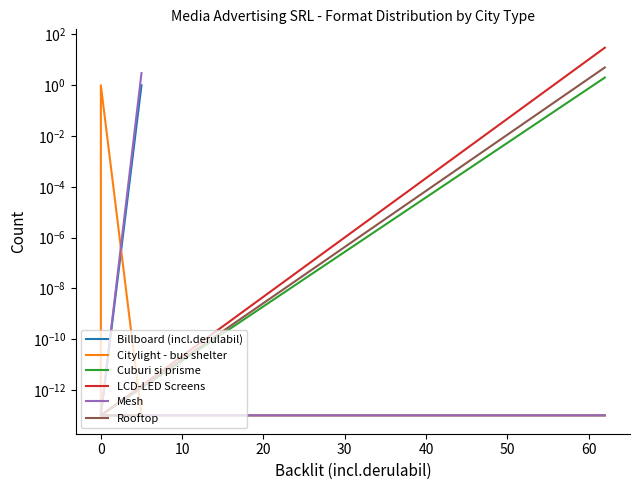

Rank the series by their maximum value, from lowest to highest.

Billboard (incl.derulabil), Citylight - bus shelter, Cuburi si prisme, Mesh, Rooftop, LCD-LED Screens